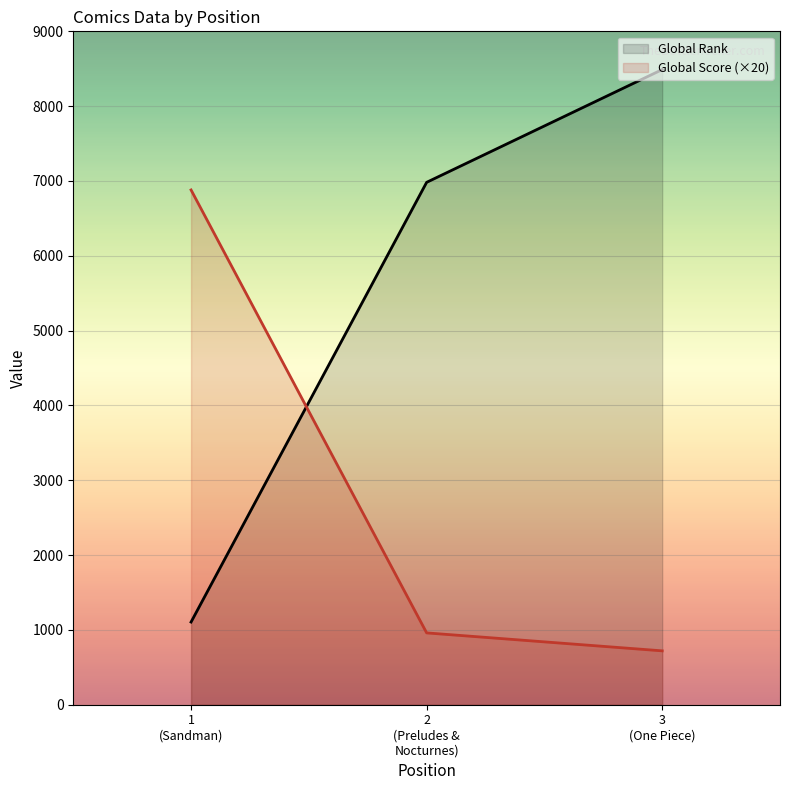

Reading left to right, extract all data points from this chart.

Global Rank: 1105	6982	8489
Global Score (×20): 6880	960	720